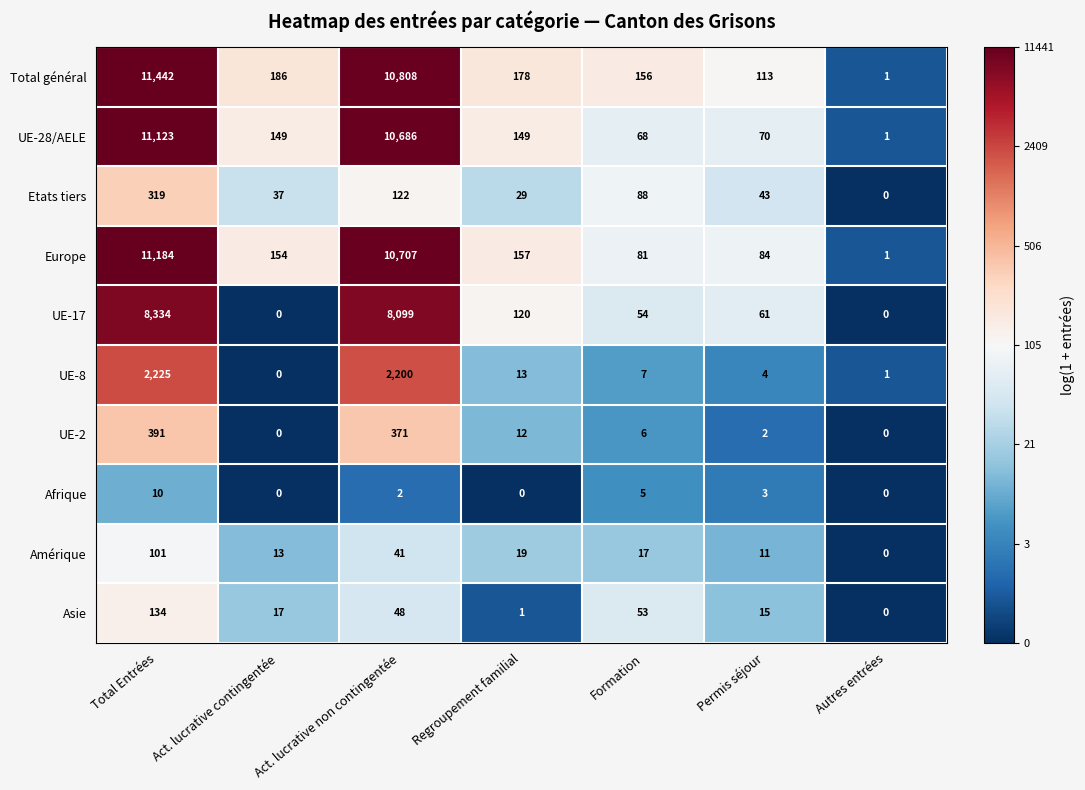

True or false: Afrique has a value of 2 at Total Entrées.

False